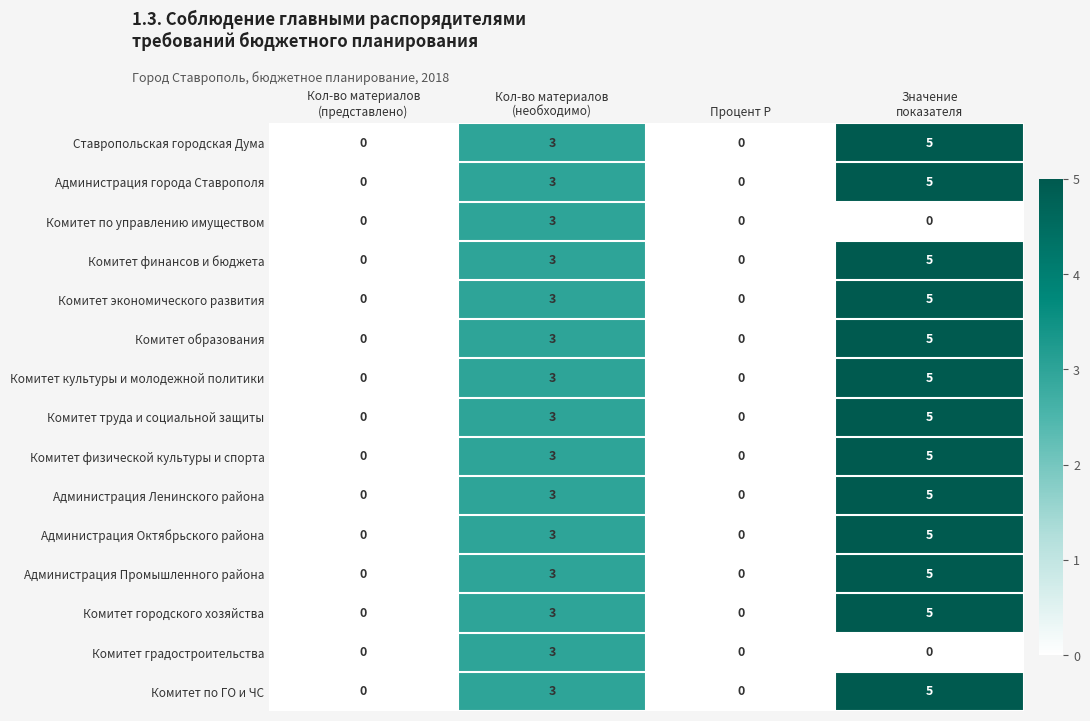

How many distinct data groups are displayed?

15